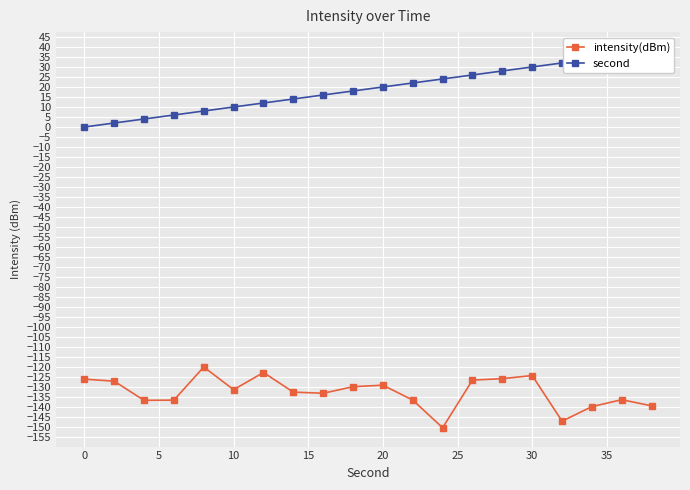

Rank the series by their average value, from highest to lowest.

second, intensity(dBm)